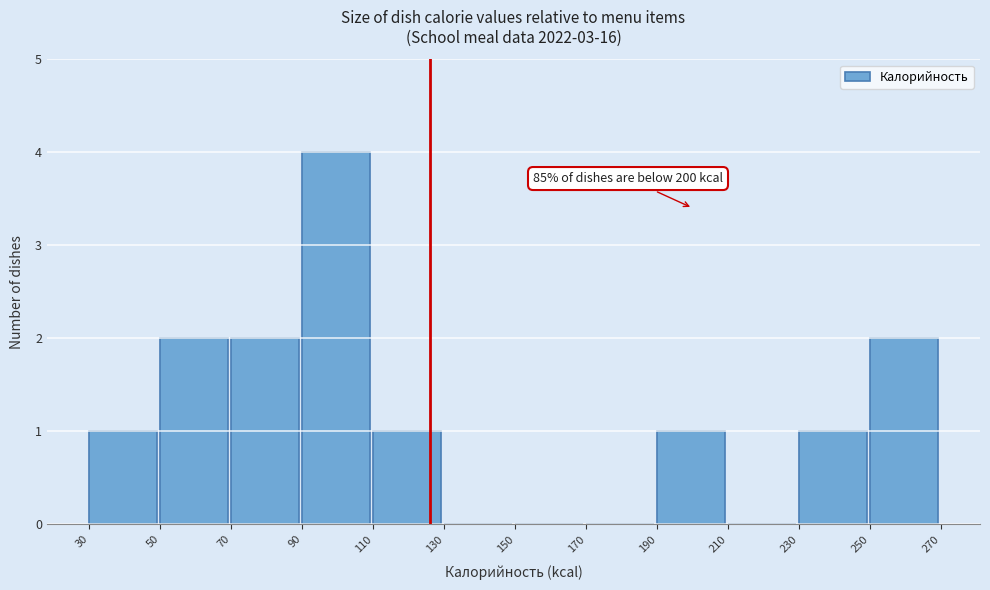

Which range on the x-axis has the tallest bar?

90 to 110